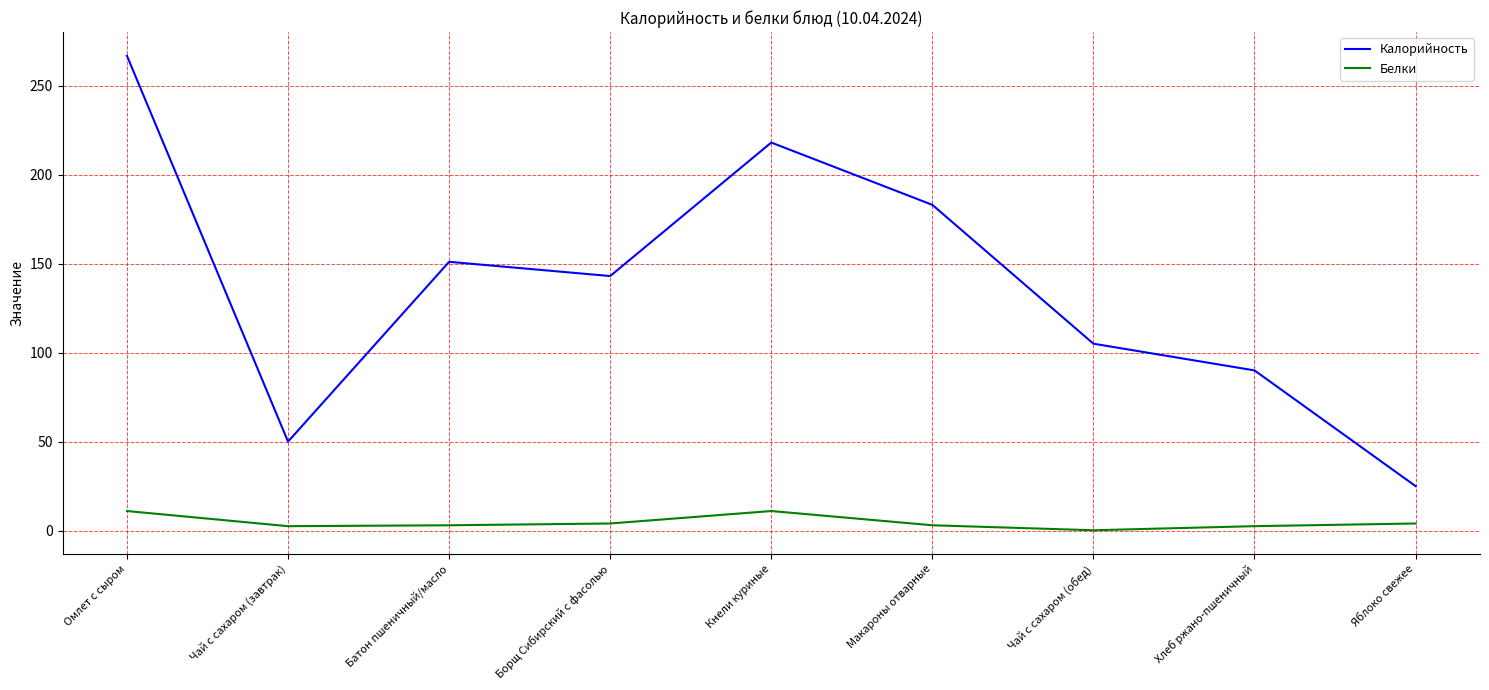

What is the difference between the Калорийность values at Батон пшеничный/масло and Яблоко свежее?

126.0